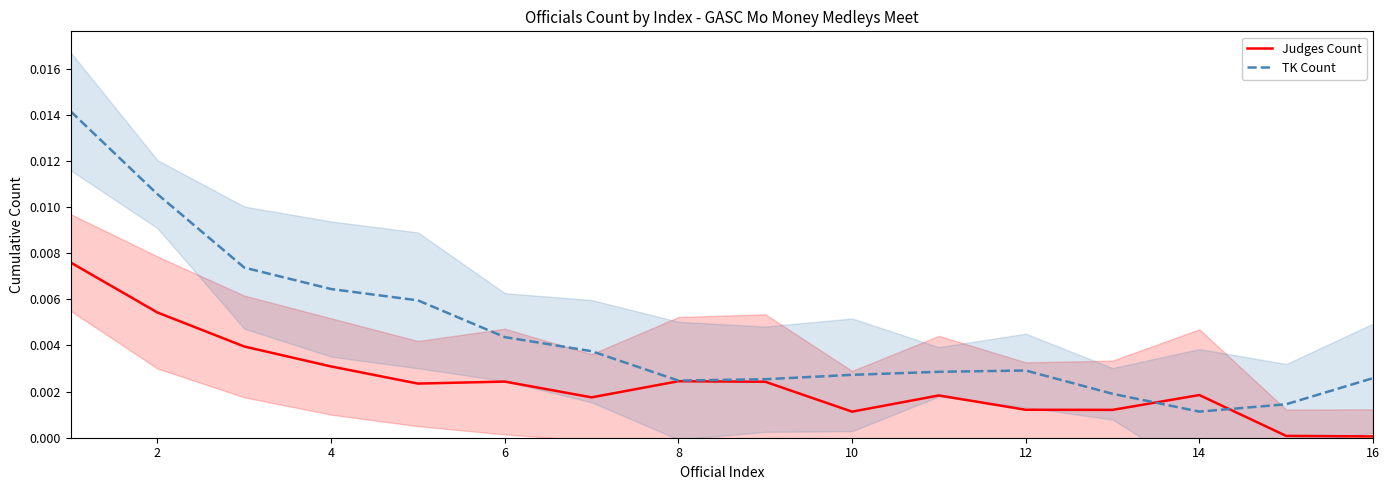

Between 2 and 12, which is larger?

2